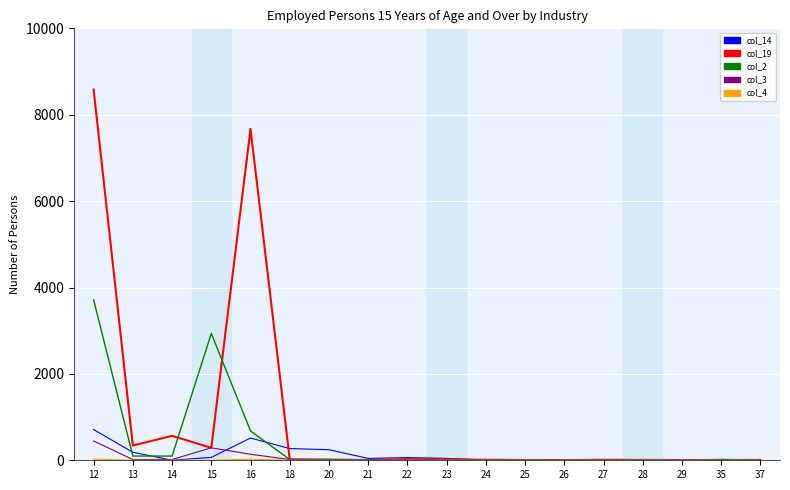

At which category is the sum across all series the highest?

12